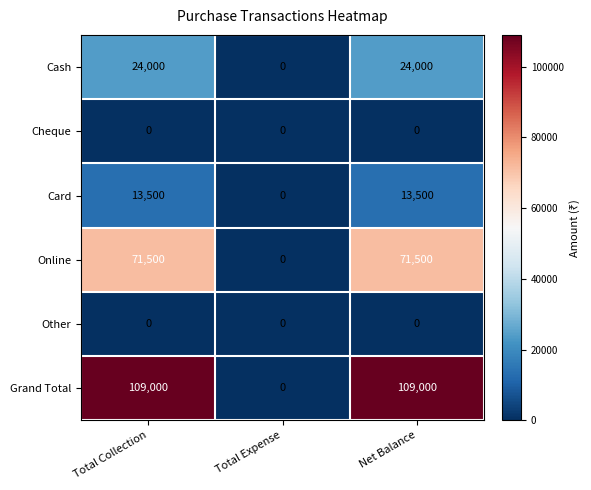

What is the difference between the maximum and minimum values in the Online series?

71500